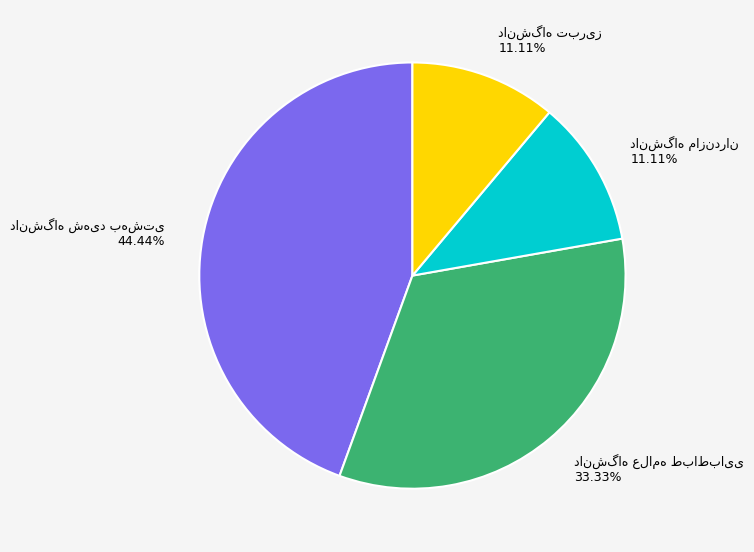

Count the number of slices in the pie.

4